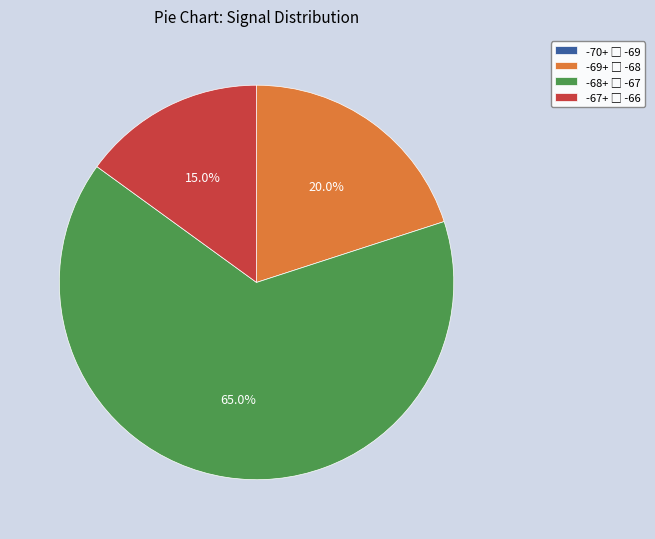

Is there any slice that represents more than half of the pie?

Yes